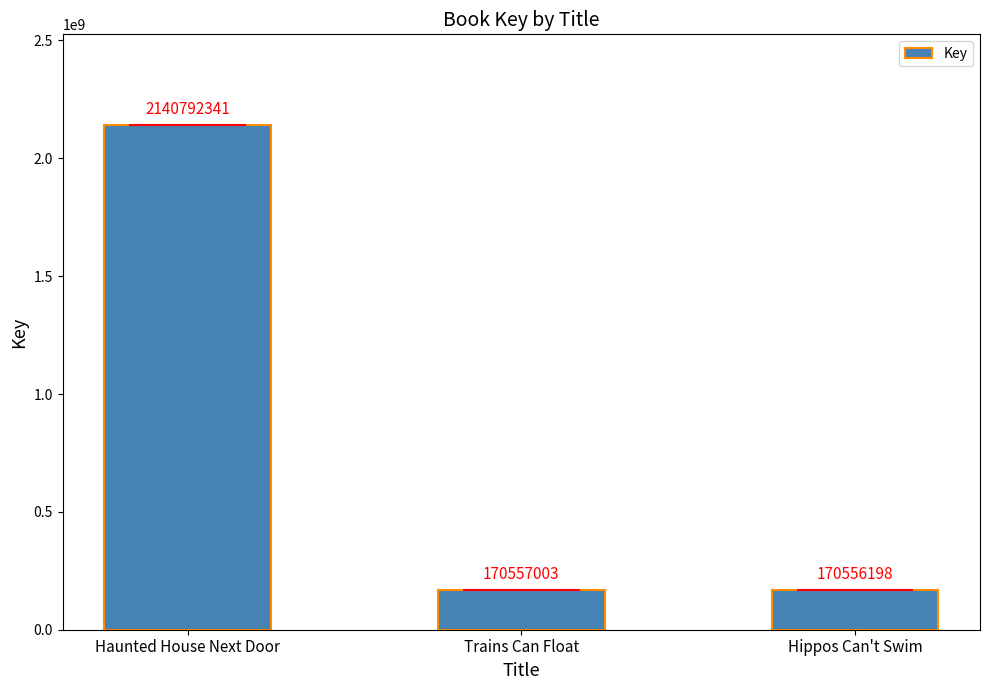

Between Haunted House Next Door and Trains Can Float, which is larger?

Haunted House Next Door